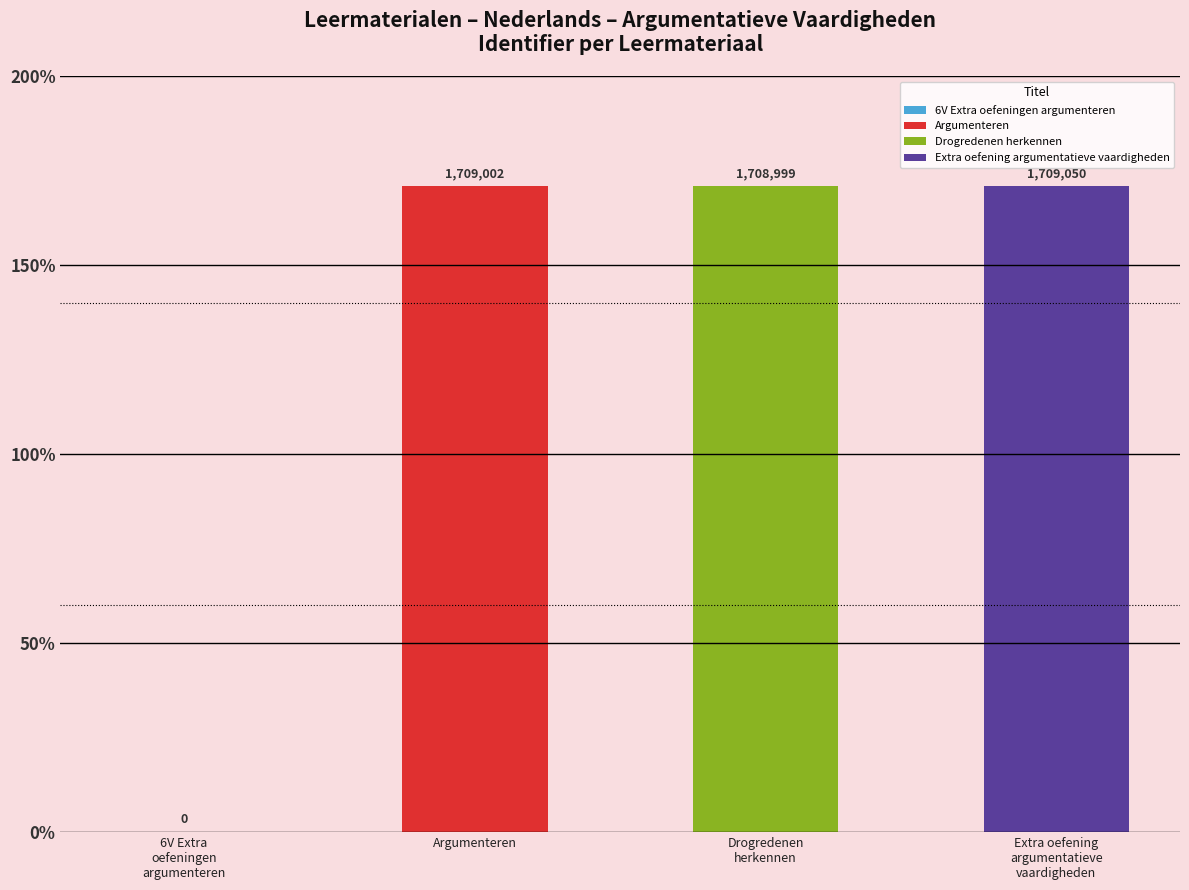

List the labels in order of value, largest first.

Extra oefening argumentatieve vaardigheden, Argumenteren, Drogredenen herkennen, 6V Extra oefeningen argumenteren